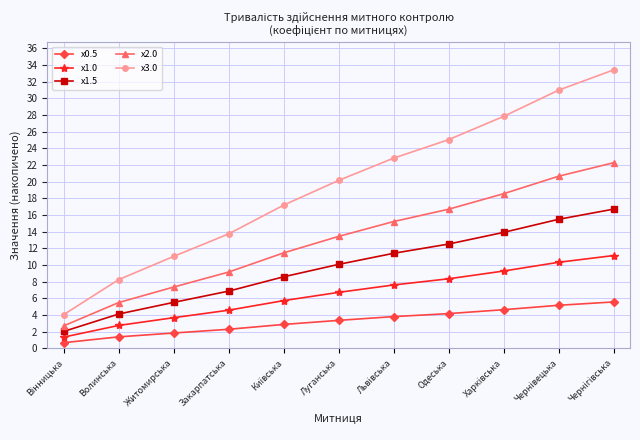

What is the sum of all x3.0 values?

214.6